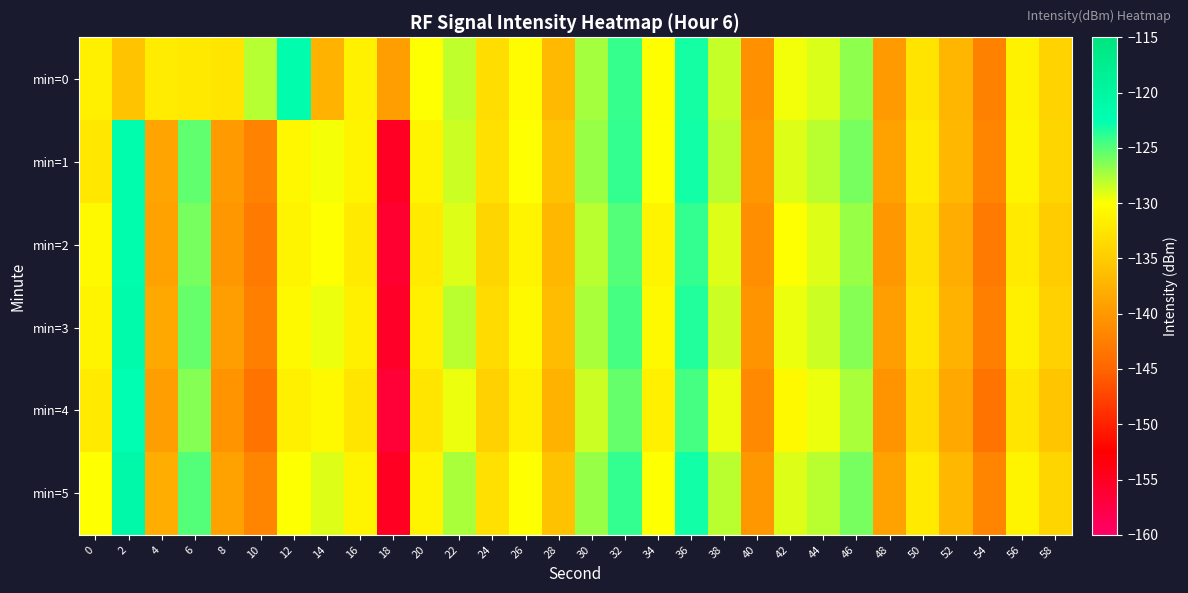

List the series in order of their peak value, highest first.

min=5, min=3, min=1, min=0, min=2, min=4